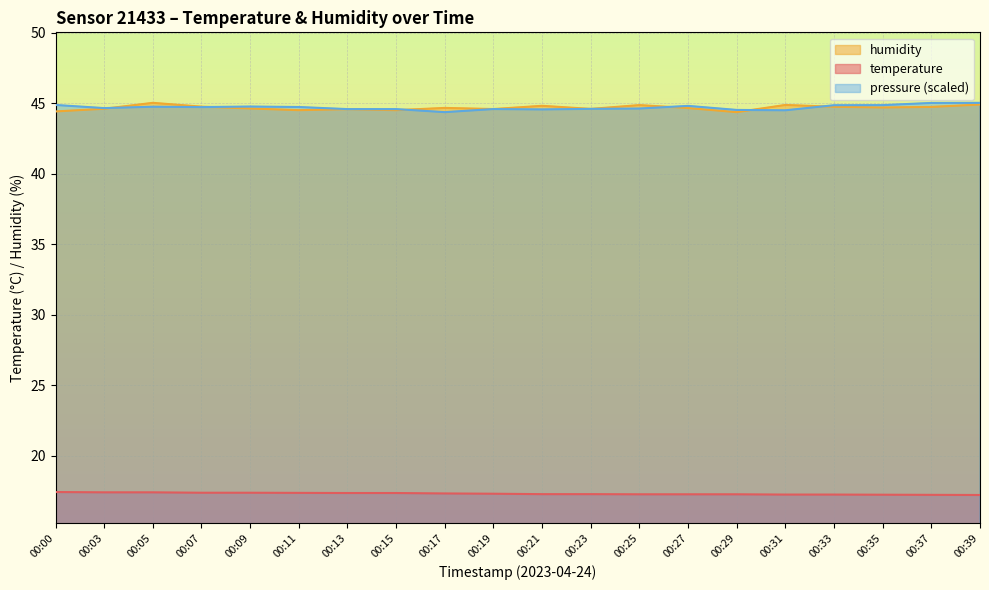

Which series has the largest range (max minus min)?

humidity